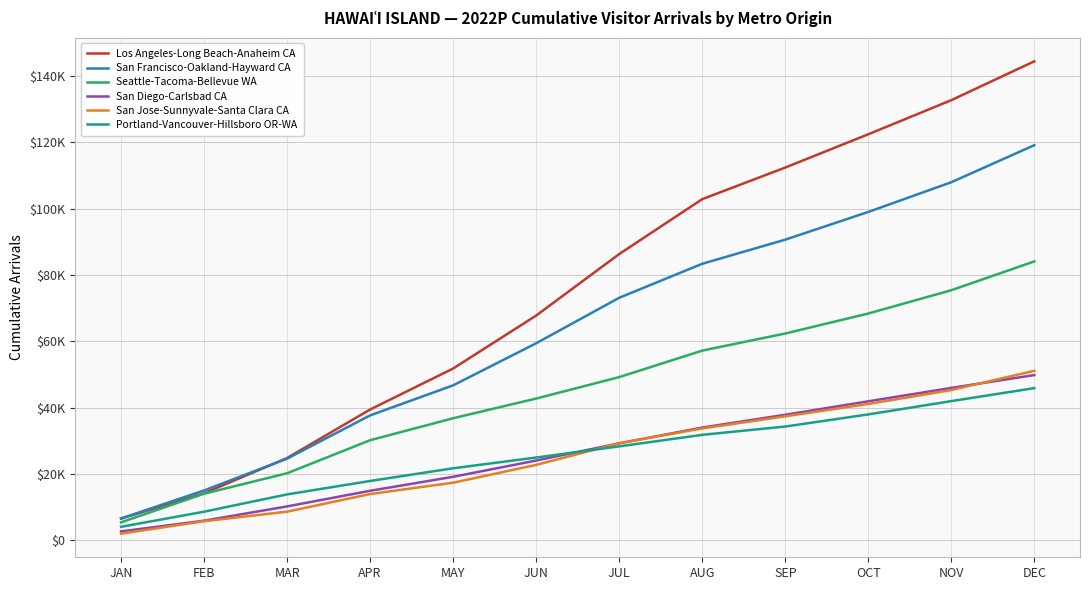

What is the difference between the highest and lowest values at NOV?

90750.9